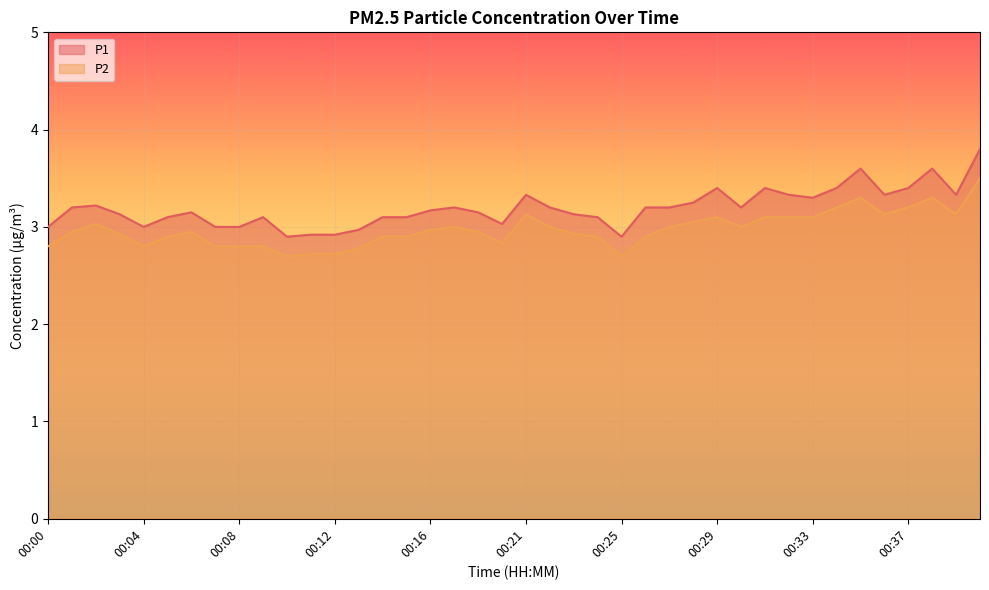

True or false: P2 has a value of 5.6 at 00:35.

False